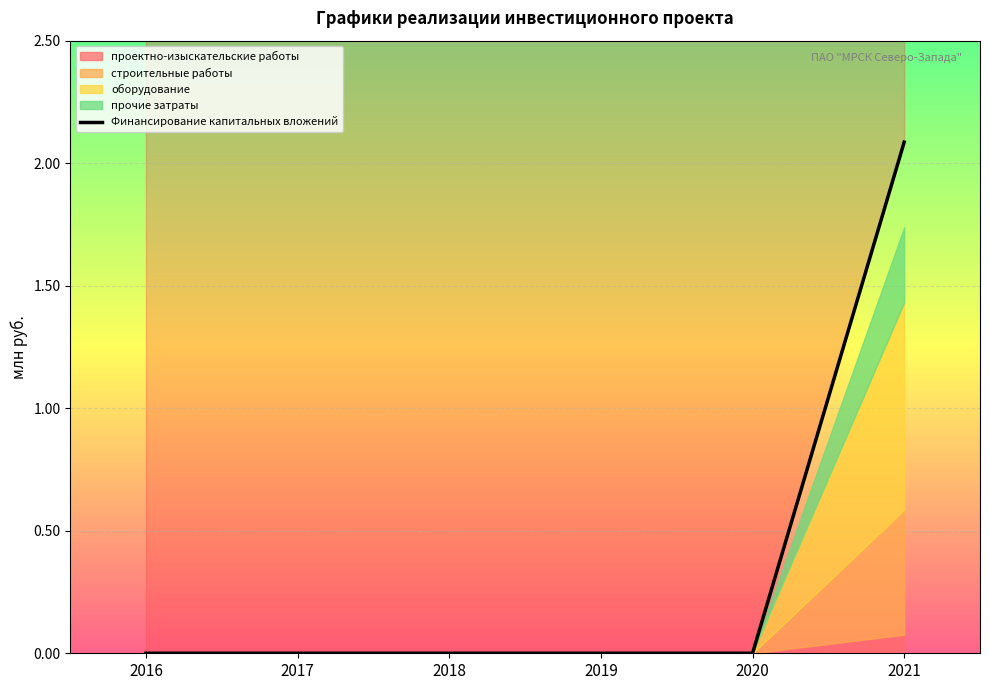

What is the maximum value shown in the chart?

2.1